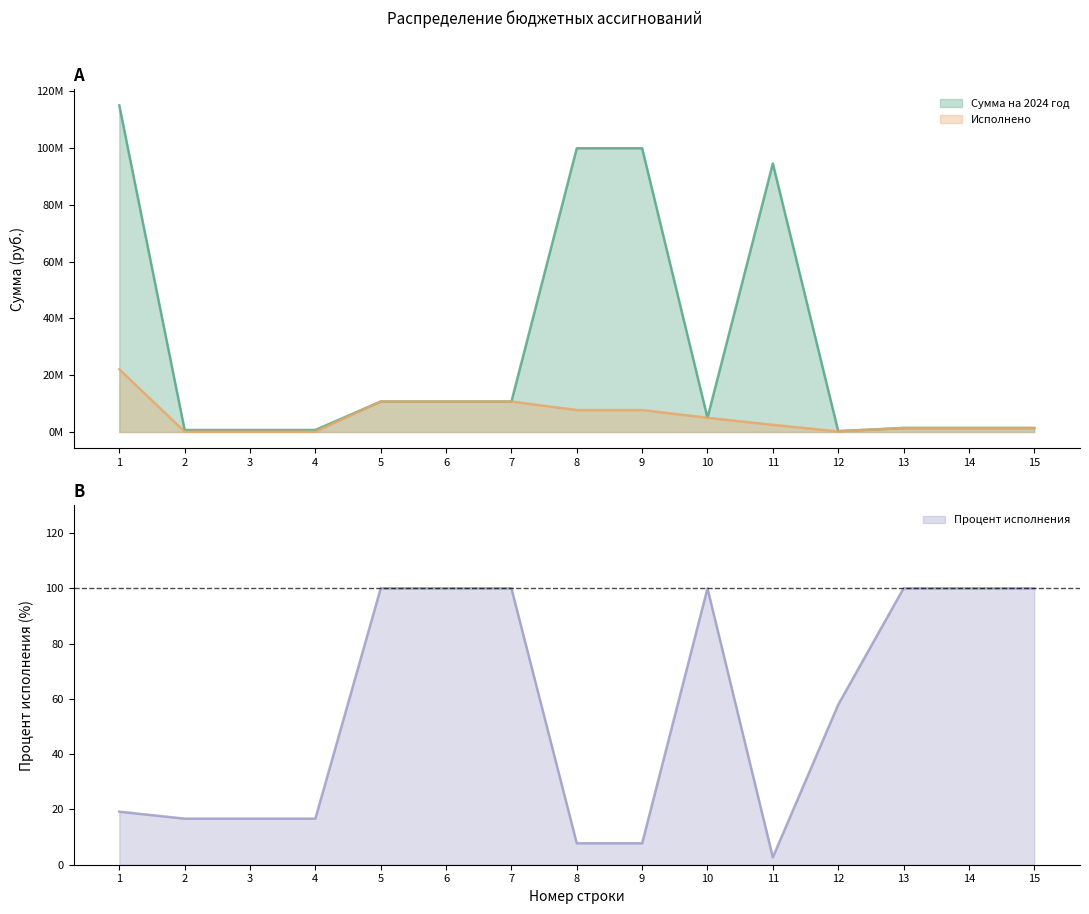

What is the difference between the maximum and minimum values in the Сумма на 2024 год series?

114596470.6